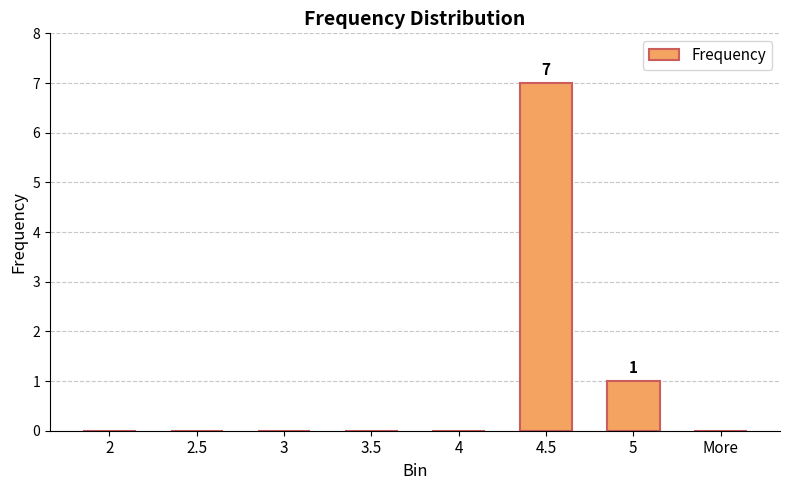

What is the greatest value displayed?

7